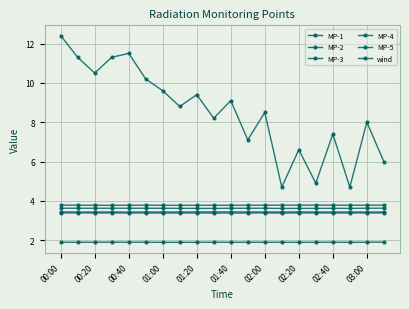

Is this an area chart (filled region under the line)?

No